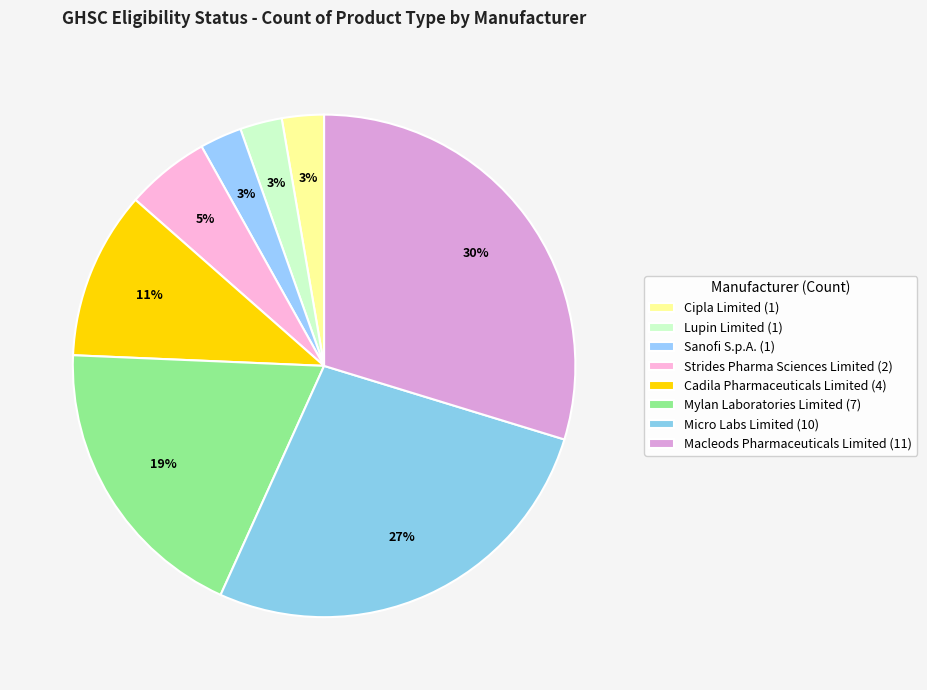

To the nearest percent, what is the average slice percentage?

12%